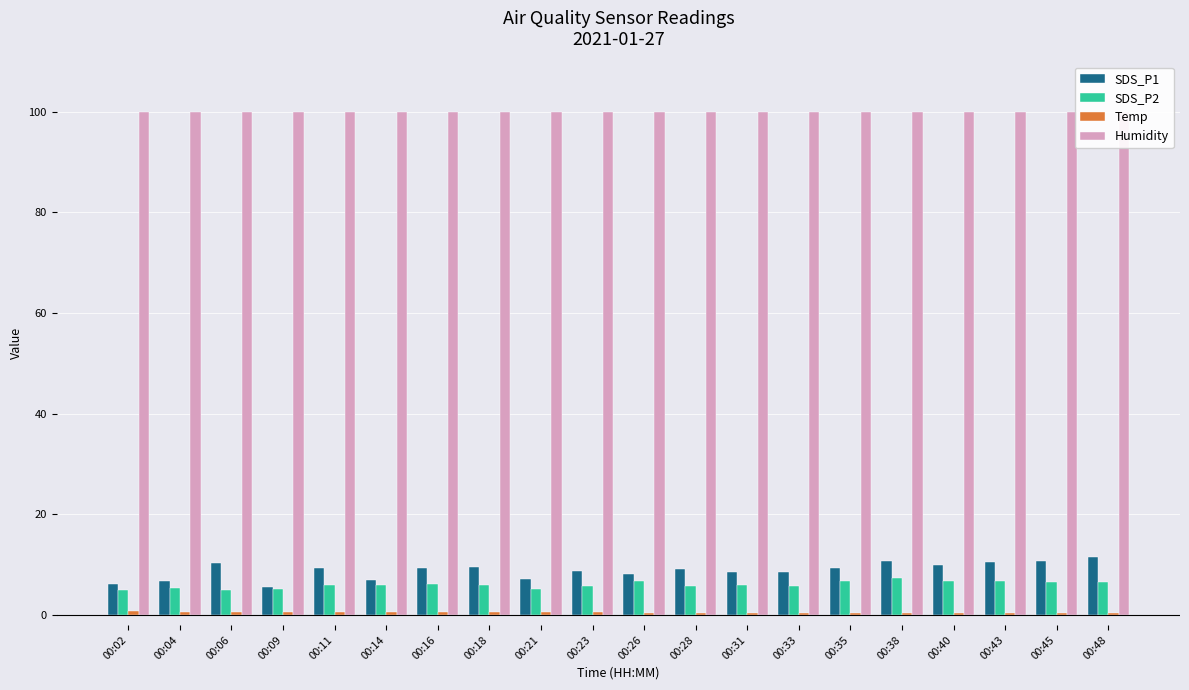

Rank the categories by Temp value from lowest to highest.

00:35, 00:38, 00:40, 00:43, 00:45, 00:48, 00:26, 00:28, 00:31, 00:33, 00:09, 00:14, 00:16, 00:18, 00:23, 00:04, 00:06, 00:11, 00:21, 00:02